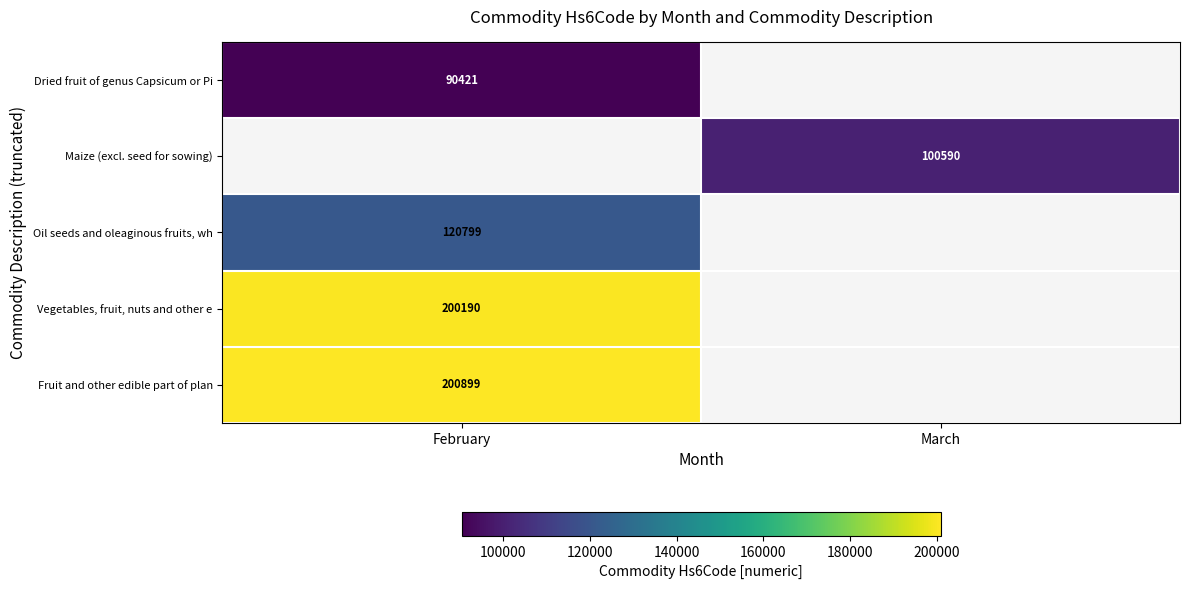

How many series are shown in this chart?

5